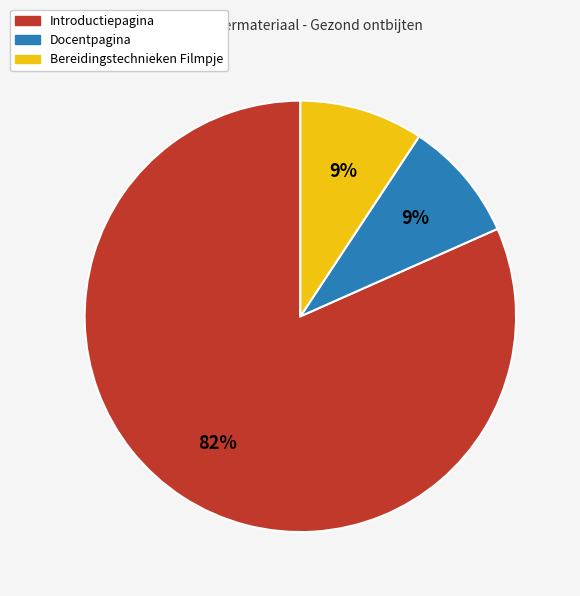

To the nearest percent, what is the average slice percentage?

33%